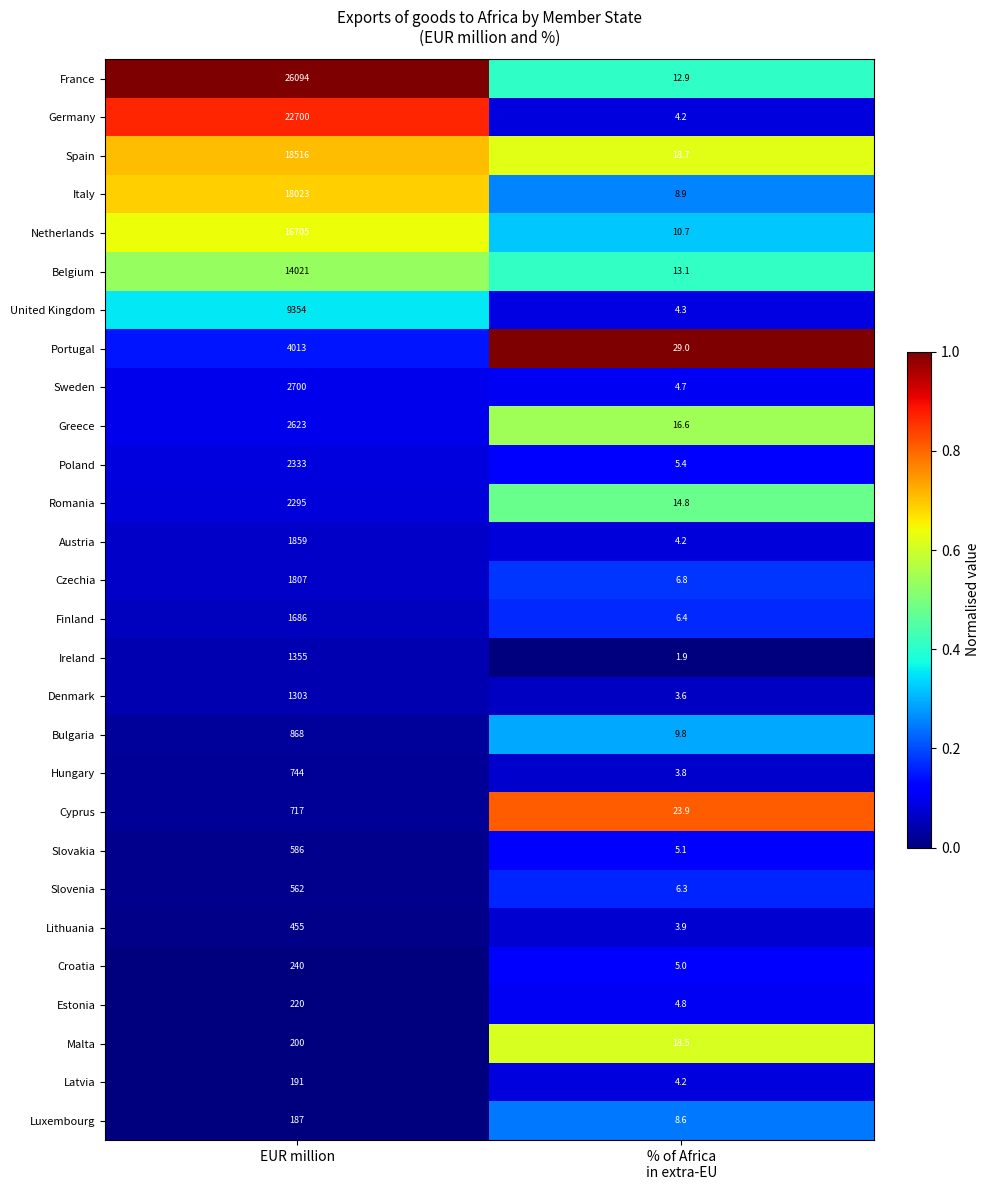

How many series are shown in this chart?

28